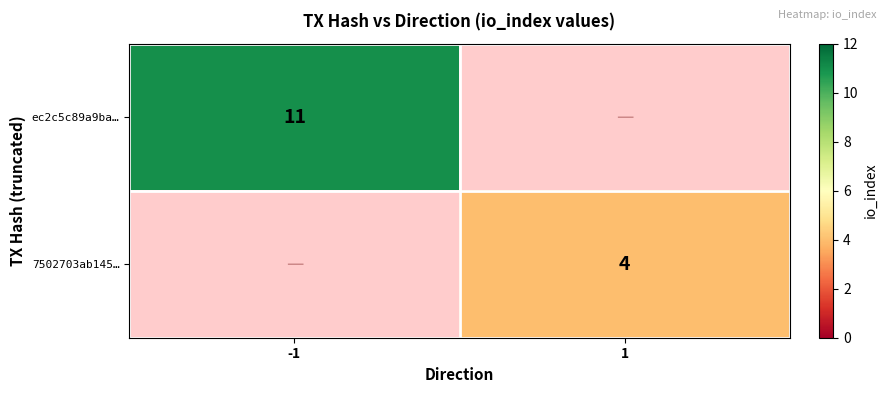

How many series are shown in this chart?

2